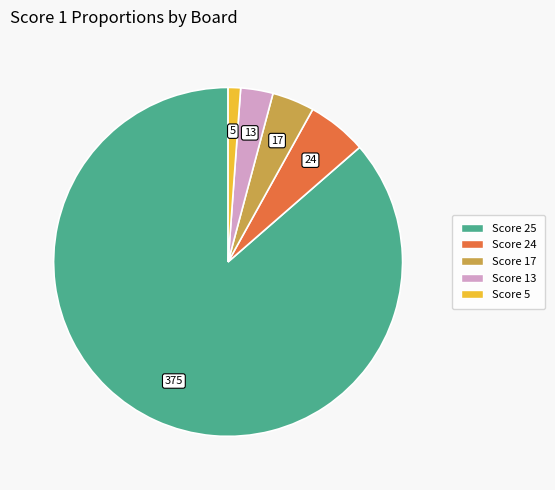

Is there any slice that represents more than half of the pie?

Yes